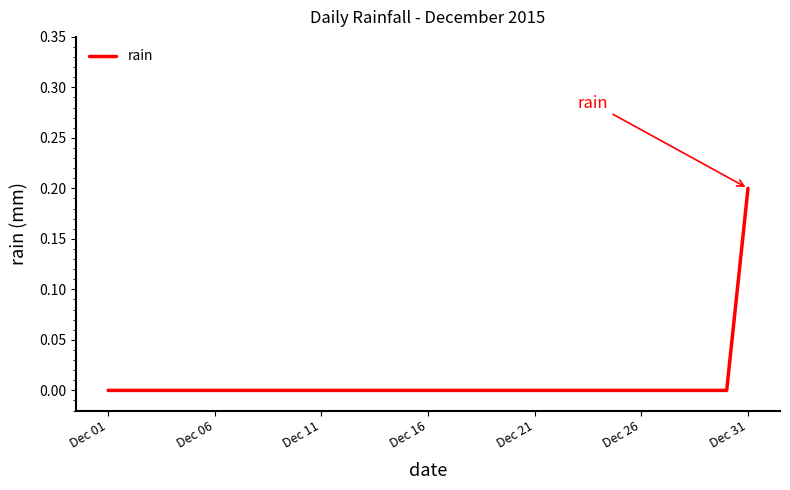

How many lines are shown in the chart?

1